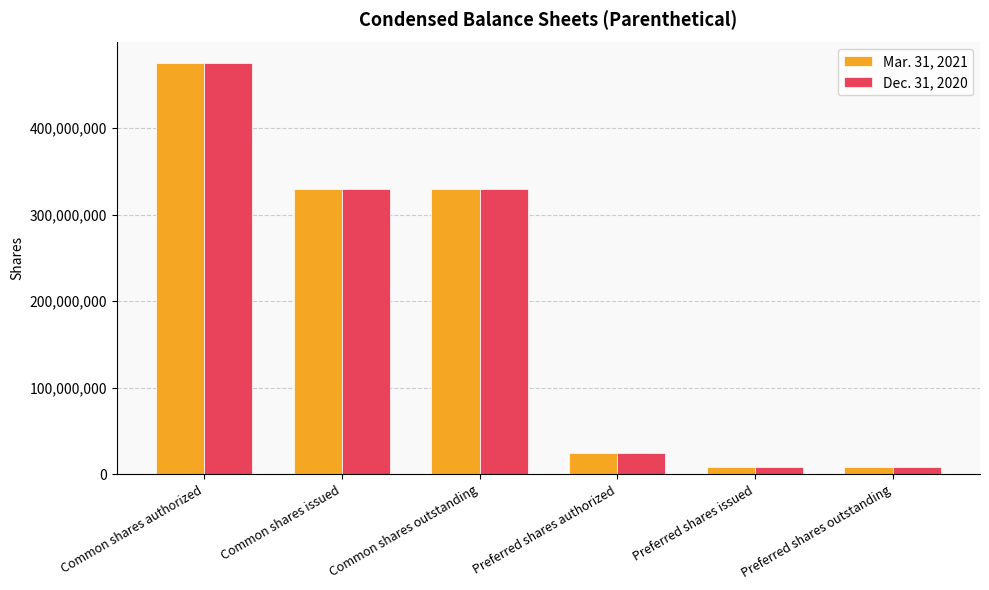

Are the bars grouped side by side (vs. stacked)?

Yes